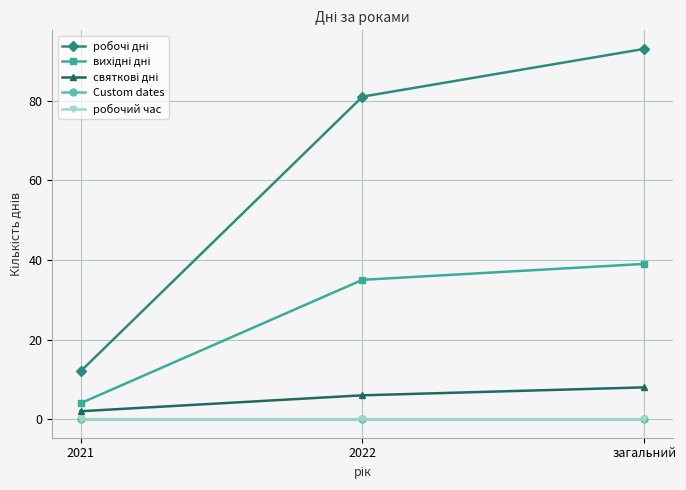

The робочий час series shows 0 at 2021. True or false?

True